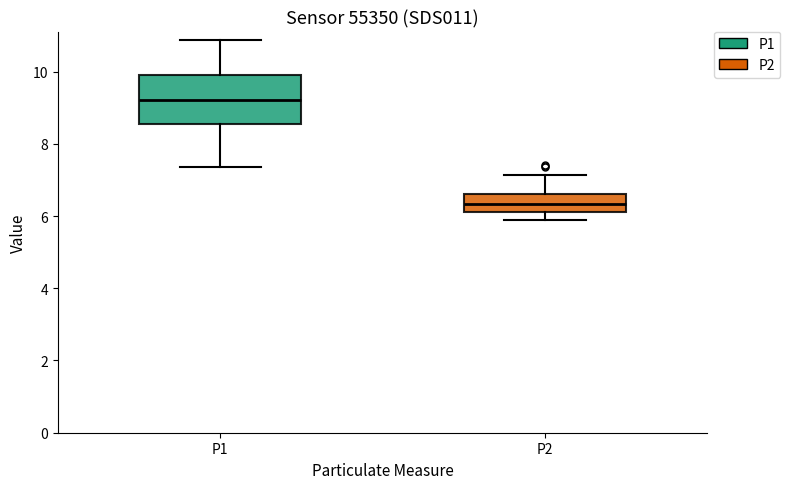

Which box's median line is the highest?

P1